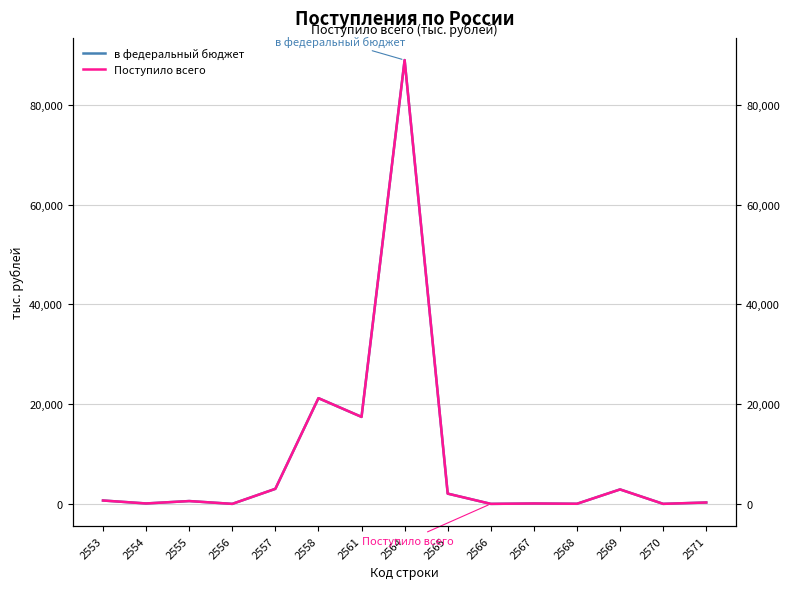

At how many categories does at least one series exceed 69388?

1